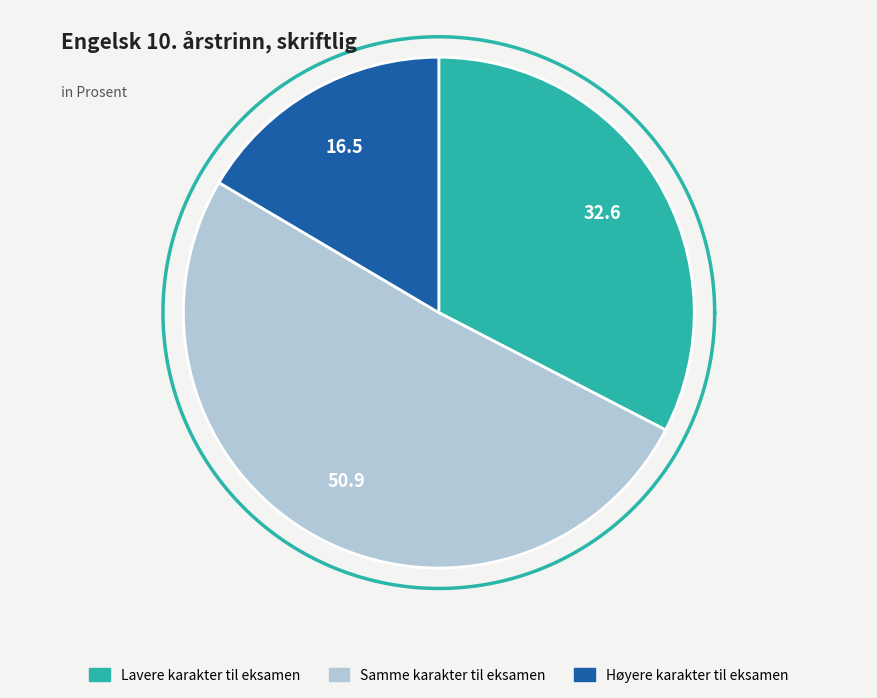

How many slices are in this pie chart?

3